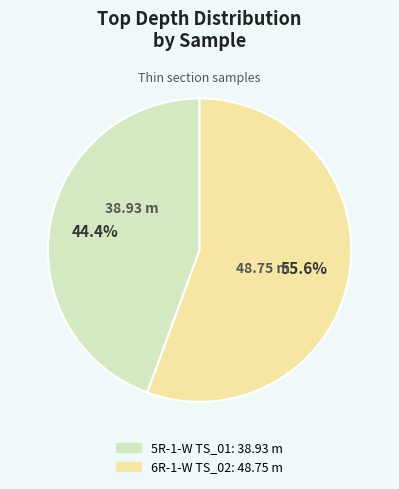

Does any single category account for the majority?

Yes